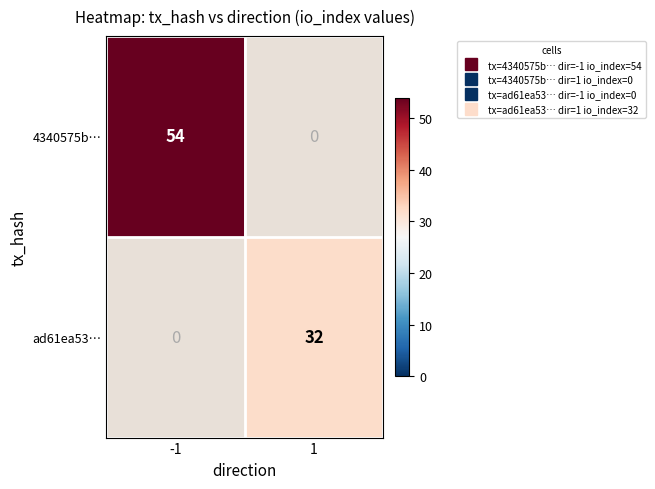

What is the minimum value shown in the chart?

32.0